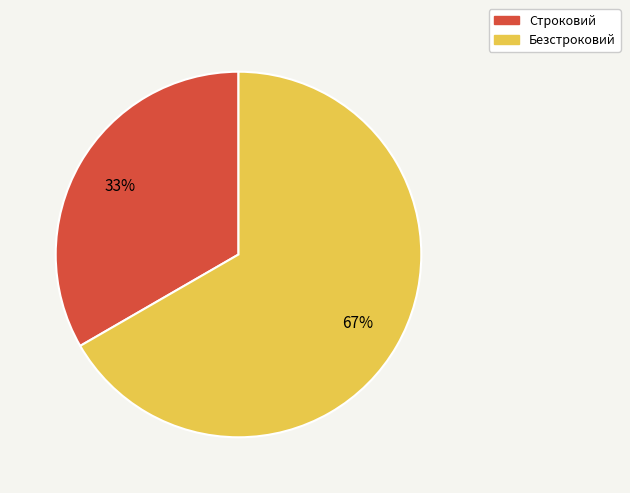

What percentage is the Безстроковий slice, to the nearest percent?

67%